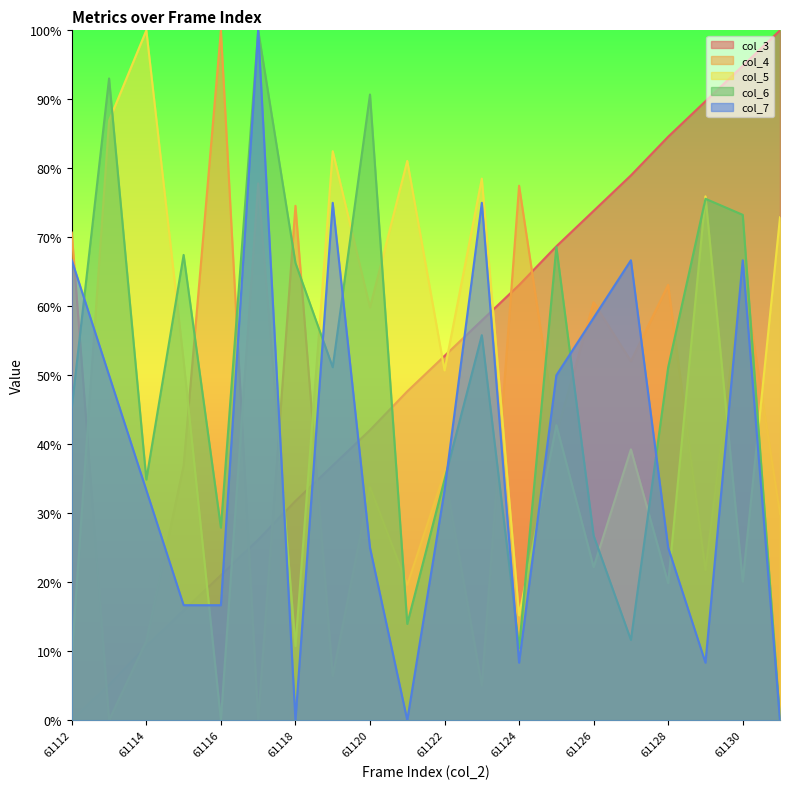

How many intersections are there between col_6 and col_4?

12